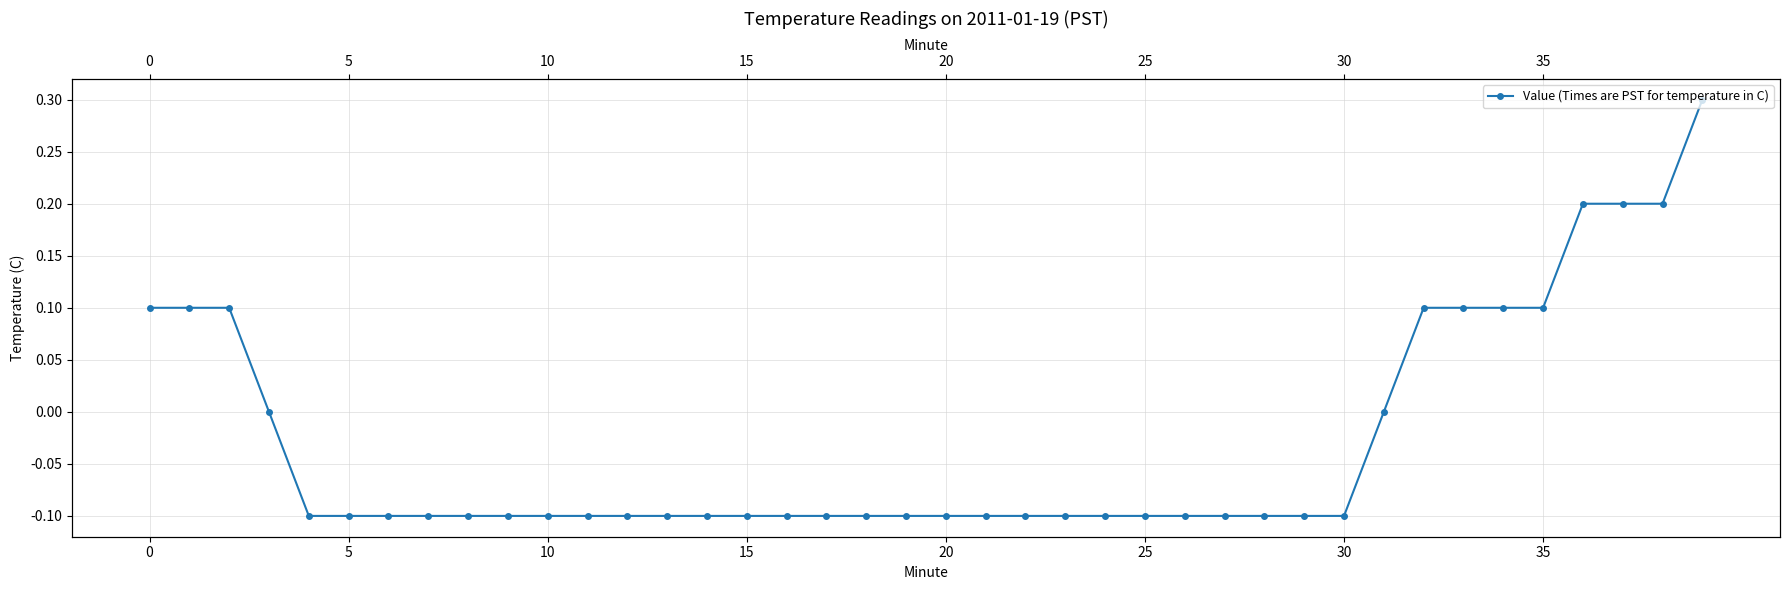

How many values are between 0 and 1?

13